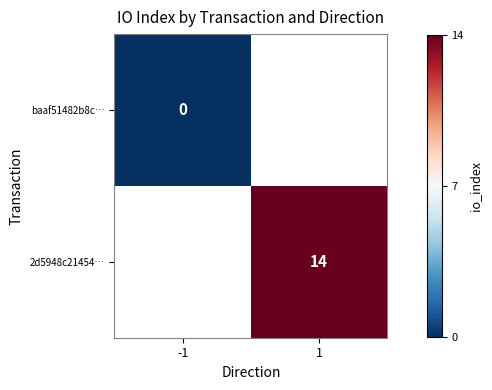

Is the value of baaf51482b8c… at -1 greater than the value of 2d5948c21454… at 1?

No